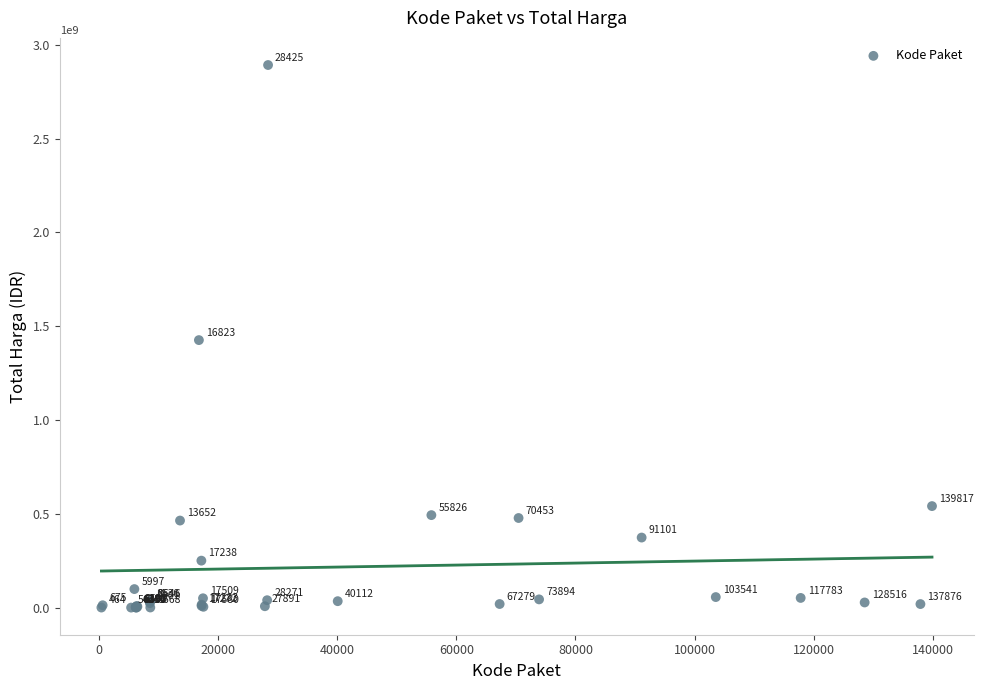

What Y value in the scatter plot is closest to 1446100000?

1425867900